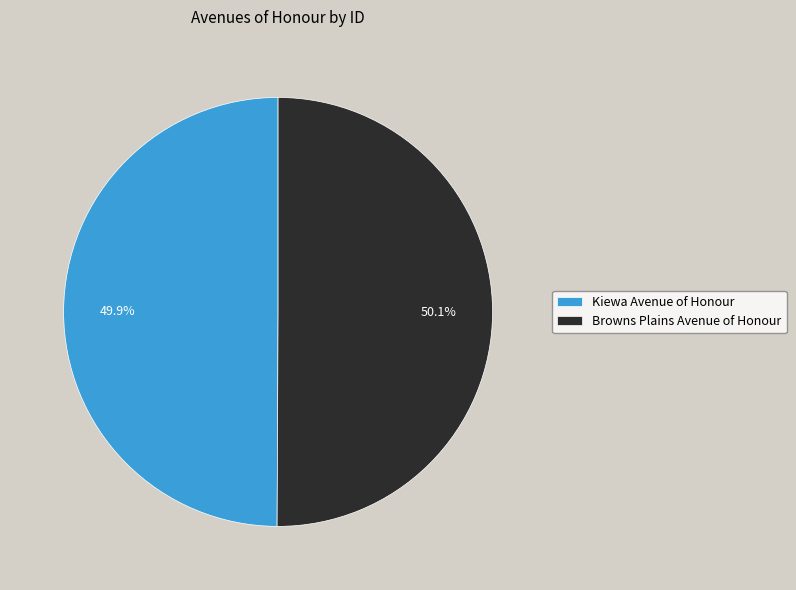

Does any single category account for the majority?

Yes